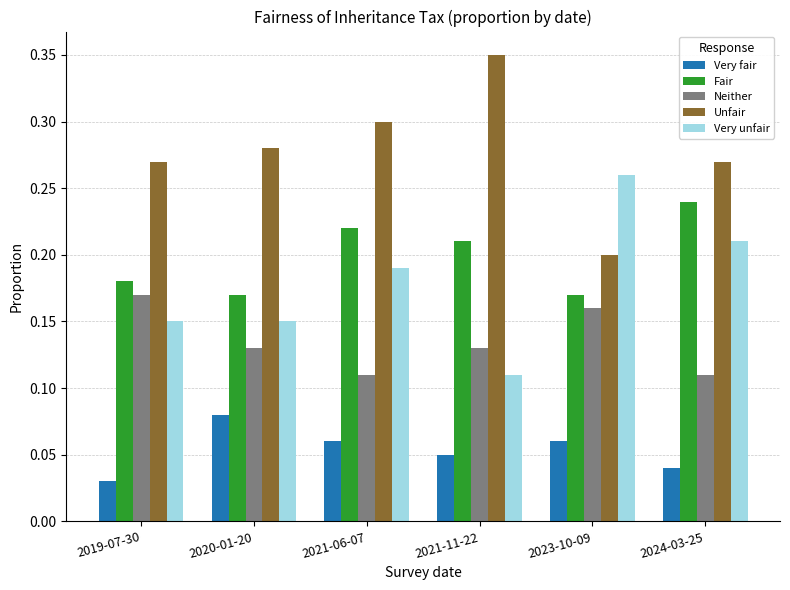

Between 2021-06-07 and 2021-11-22, which series saw the biggest shift?

Very unfair